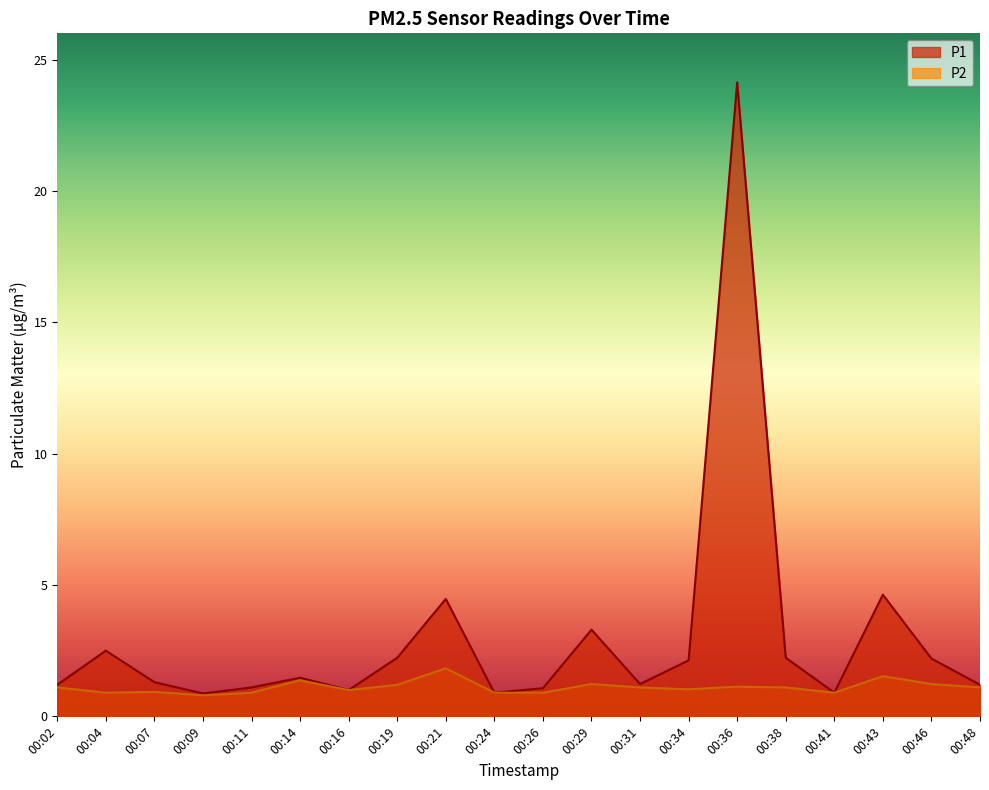

What is the sum of the P2 values at 00:41 and 00:21?

2.7